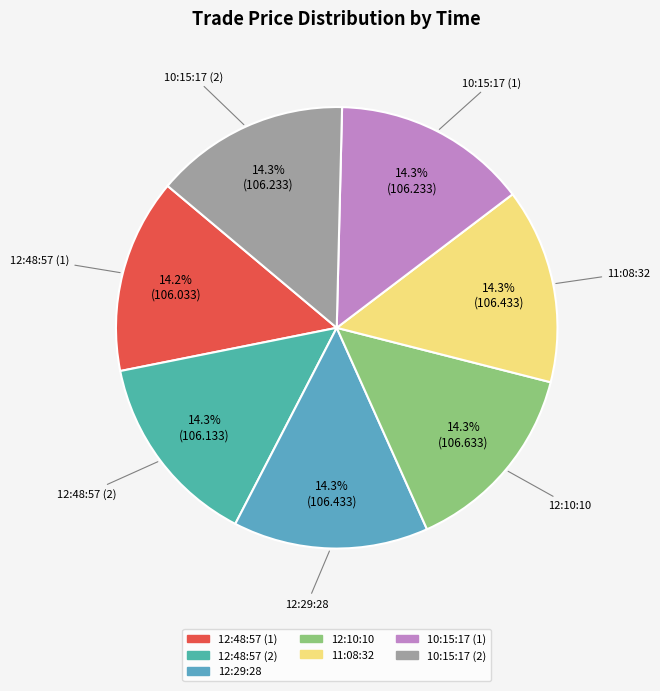

What is the ratio of the value at 10:15:17 (1) to the value at 12:48:57 (1)?

1.0